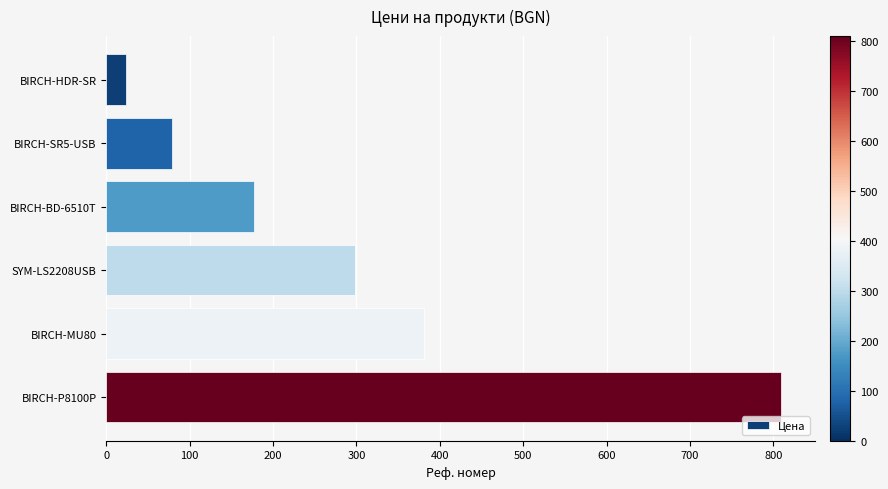

What is the ratio of the value at SYM-LS2208USB to the value at BIRCH-MU80?

0.8